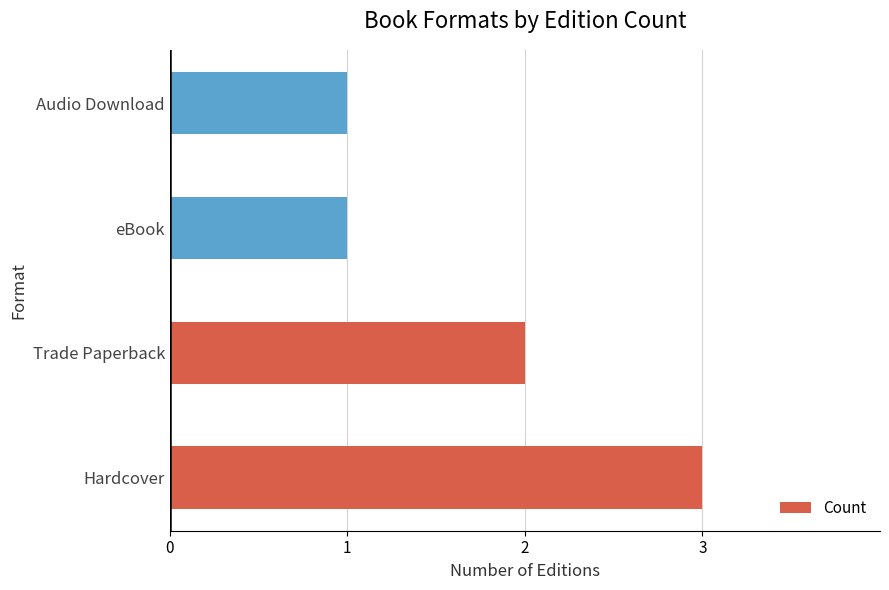

Reading bottom to top, list all the values displayed in this chart.

3	2	1	1